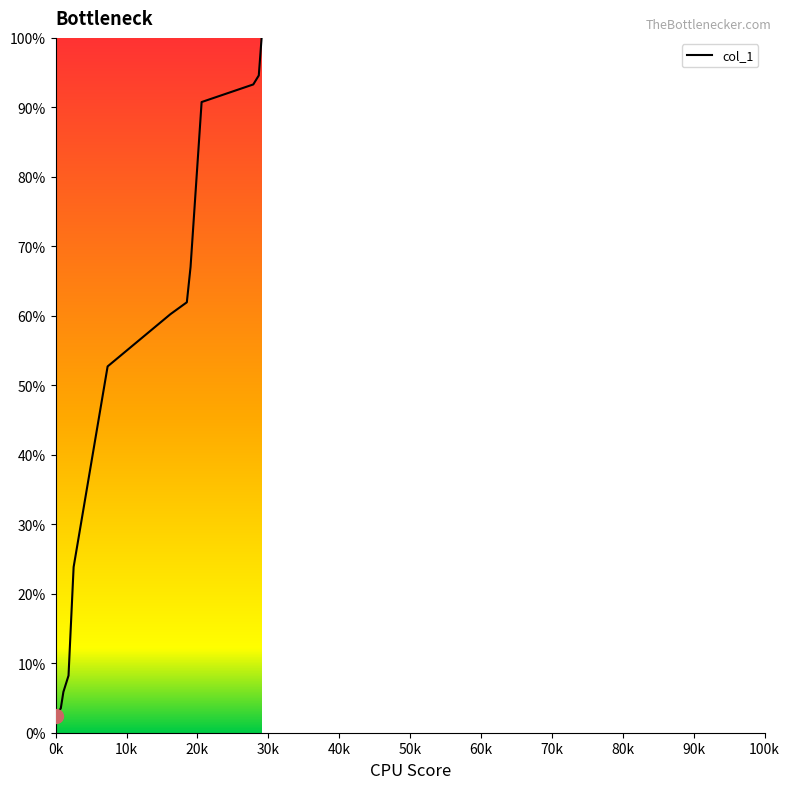

What is the greatest value displayed?

100.0